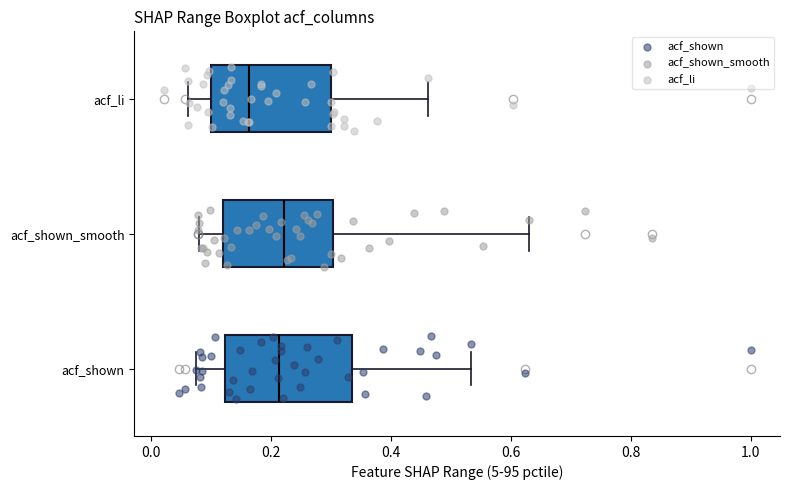

Where is the right edge of the box for acf_li on the x-axis? The values are not printed on the chart, so give them approximately, as read against the axis.

0.30